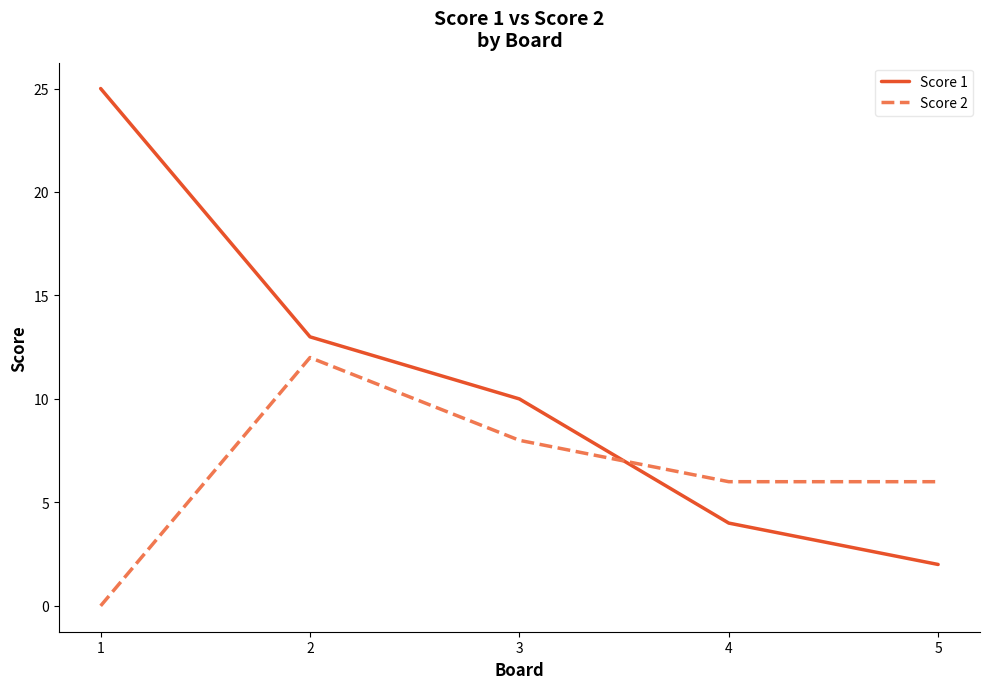

Which category has the highest value in the Score 2 series?

2